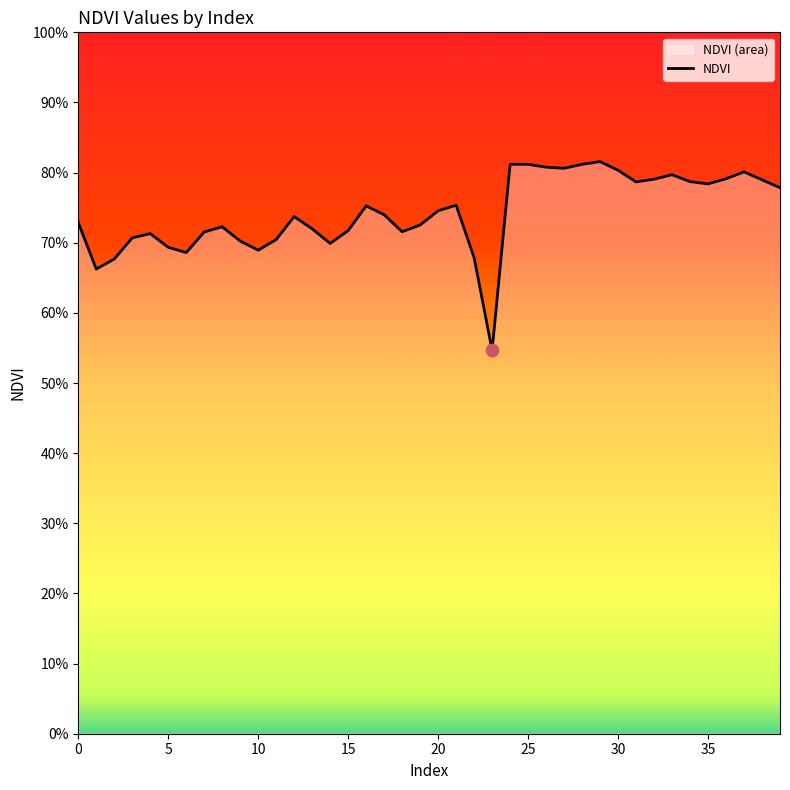

What is the change in value from 11 to 30?

+0.1